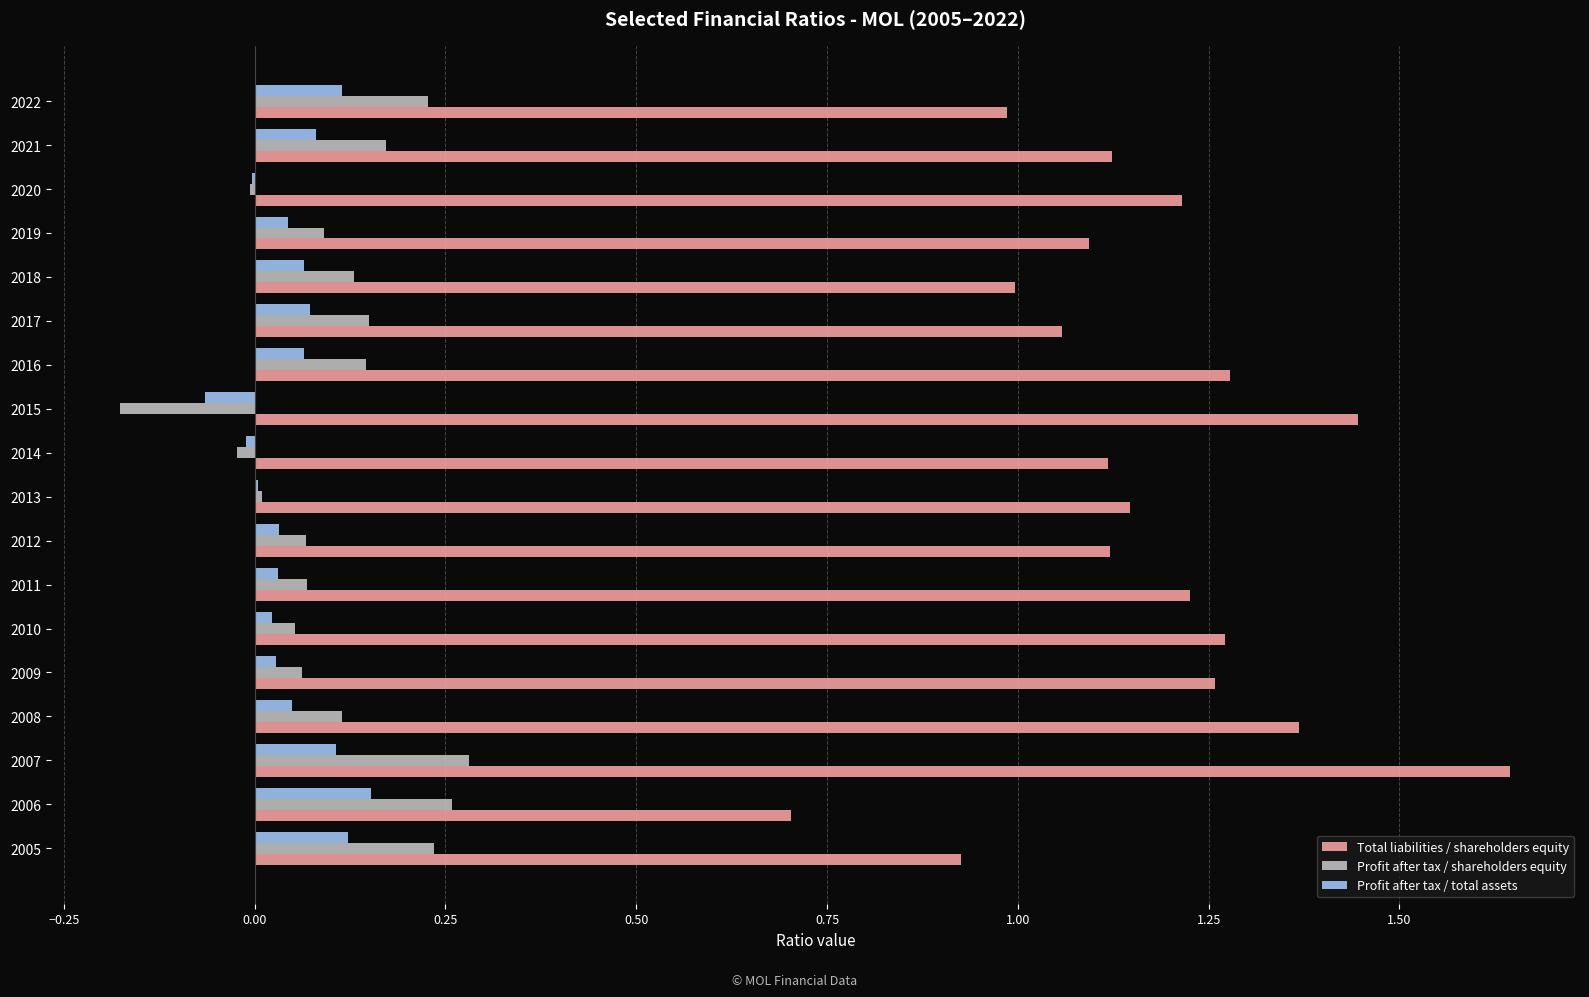

Is the value of Total liabilities / shareholders equity at 2009 greater than the value of Profit after tax / shareholders equity at 2006?

Yes